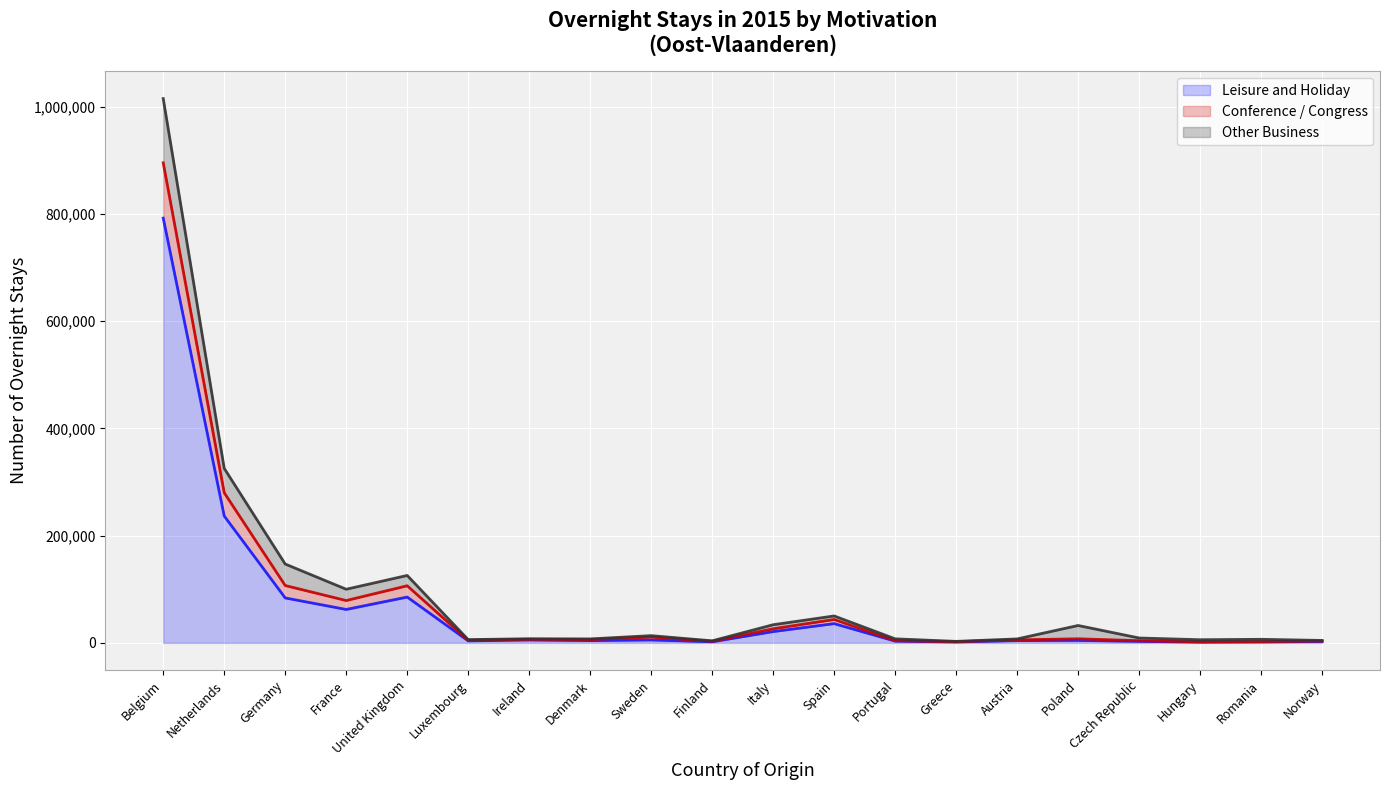

In Conference / Congress, how many points are lower than both neighbors (excluding endpoints)?

6